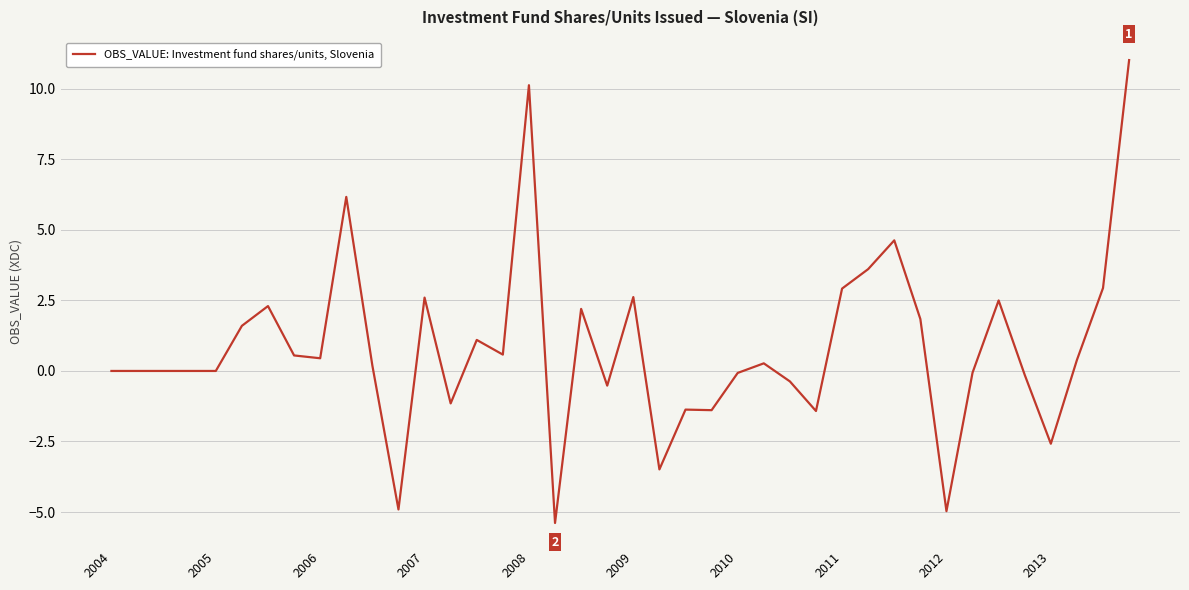

How many distinct data groups are displayed?

1